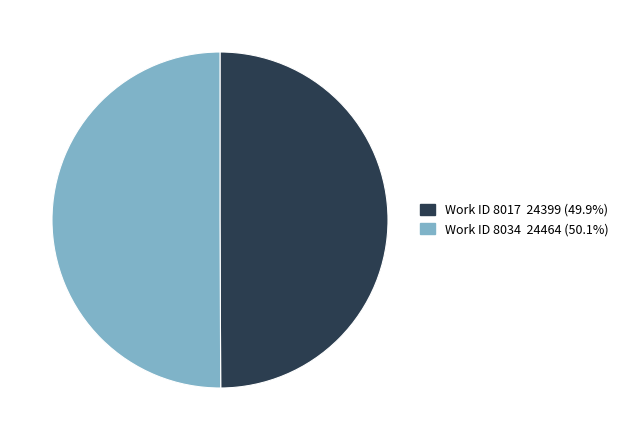

How many slices are in this pie chart?

2